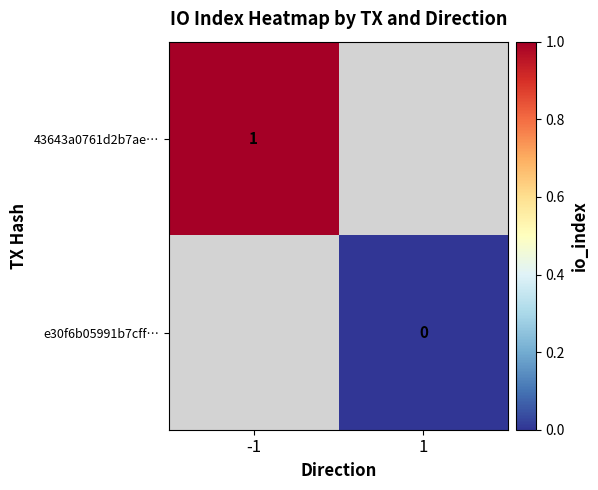

The 43643a0761d2b7ae… series shows 0 at -1. True or false?

False